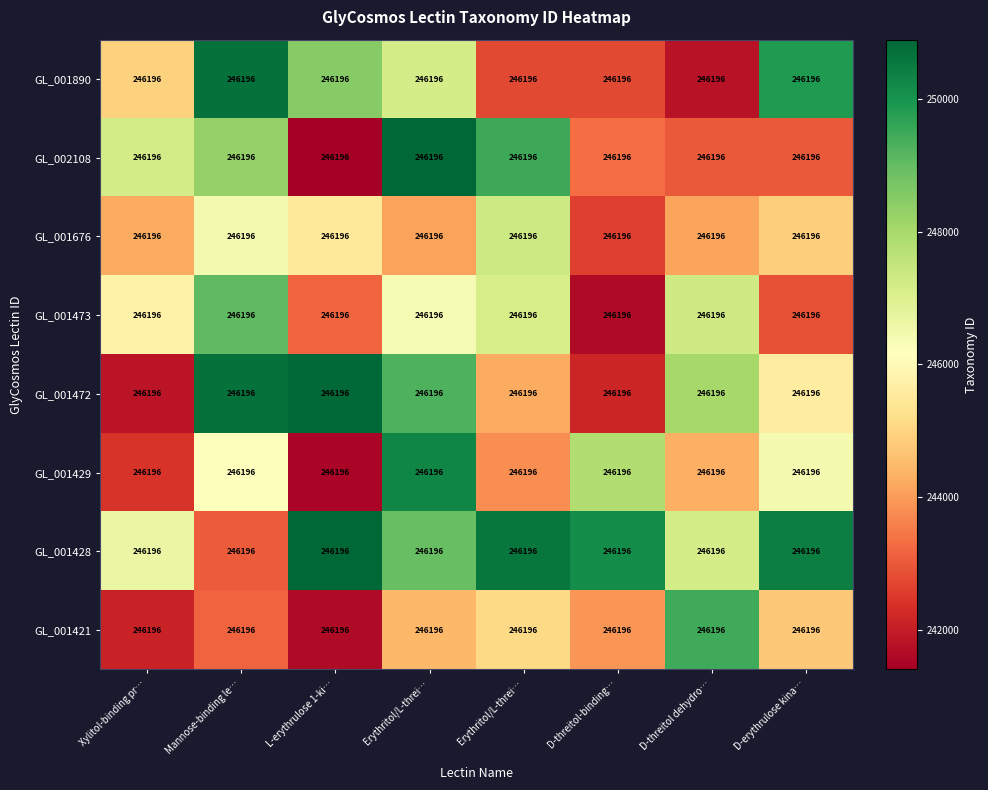

Between Mannose-binding le… and L-erythrulose 1-ki…, which is larger?

Mannose-binding le…